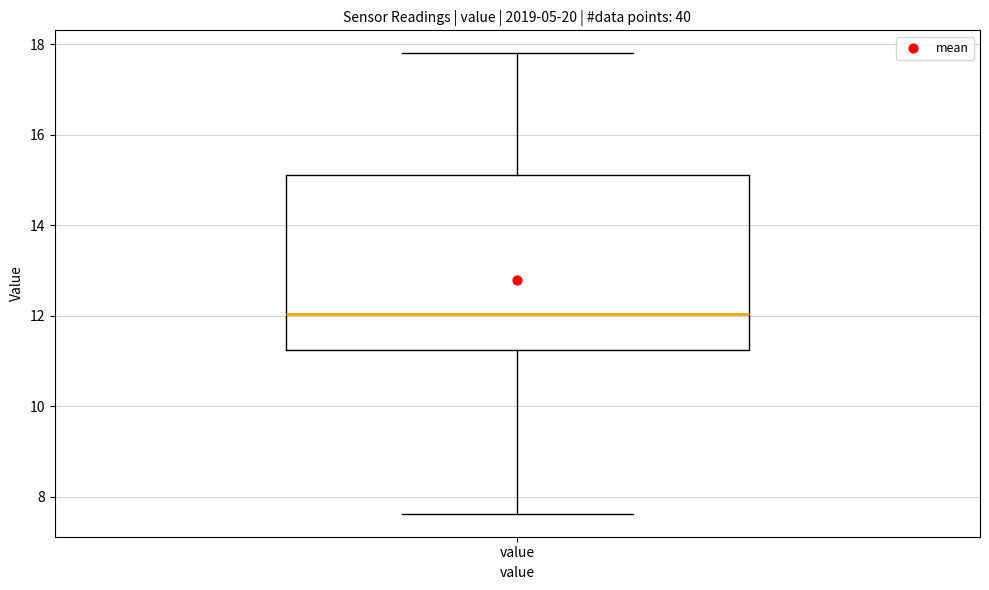

Transcribe this box plot: give where the median line is, the range the box spans, and where the two whiskers end, as read against the y-axis. The values are not printed on the chart, so give them approximately, as read against the axis.

median 12.0, box 11.2 to 15.2, whiskers 7.6 to 17.8